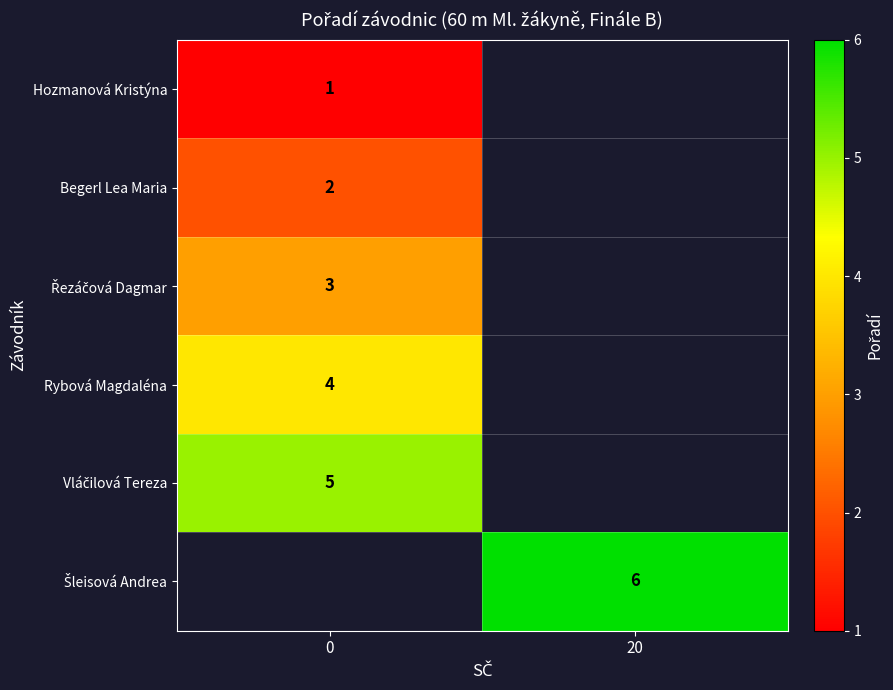

What is the lowest value of the row_4 series?

5.0